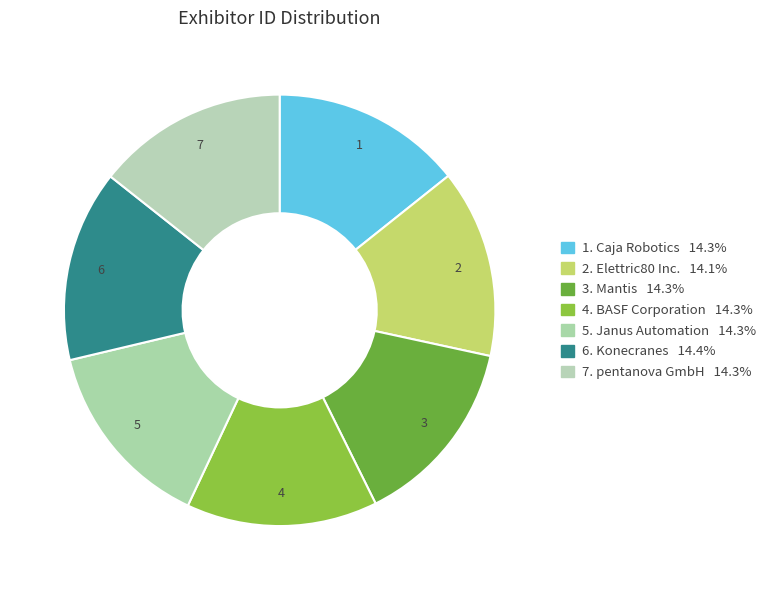

Rank the categories by value from lowest to highest.

Elettric80 Inc., Mantis, Caja Robotics, Janus Automation, BASF Corporation, pentanova GmbH, Konecranes